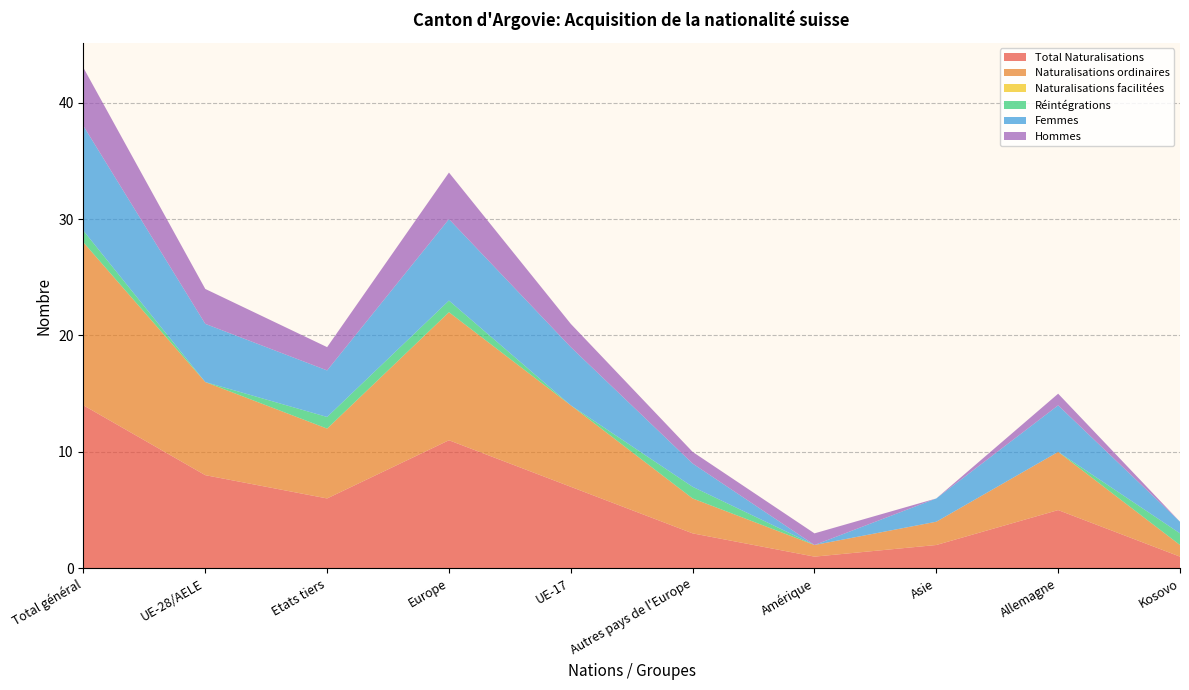

Reading left to right, what are all the values shown in this chart?

Total Naturalisations: Total général=14	UE-28/AELE=8	Etats tiers=6	Europe=11	UE-17=7	Autres pays de l'Europe=3	Amérique=1	Asie=2	Allemagne=5	Kosovo=1
Naturalisations ordinaires: Total général=14	UE-28/AELE=8	Etats tiers=6	Europe=11	UE-17=7	Autres pays de l'Europe=3	Amérique=1	Asie=2	Allemagne=5	Kosovo=1
Naturalisations facilitées: Total général=0	UE-28/AELE=0	Etats tiers=0	Europe=0	UE-17=0	Autres pays de l'Europe=0	Amérique=0	Asie=0	Allemagne=0	Kosovo=0
Réintégrations: Total général=1	UE-28/AELE=0	Etats tiers=1	Europe=1	UE-17=0	Autres pays de l'Europe=1	Amérique=0	Asie=0	Allemagne=0	Kosovo=1
Femmes: Total général=9	UE-28/AELE=5	Etats tiers=4	Europe=7	UE-17=5	Autres pays de l'Europe=2	Amérique=0	Asie=2	Allemagne=4	Kosovo=1
Hommes: Total général=5	UE-28/AELE=3	Etats tiers=2	Europe=4	UE-17=2	Autres pays de l'Europe=1	Amérique=1	Asie=0	Allemagne=1	Kosovo=0